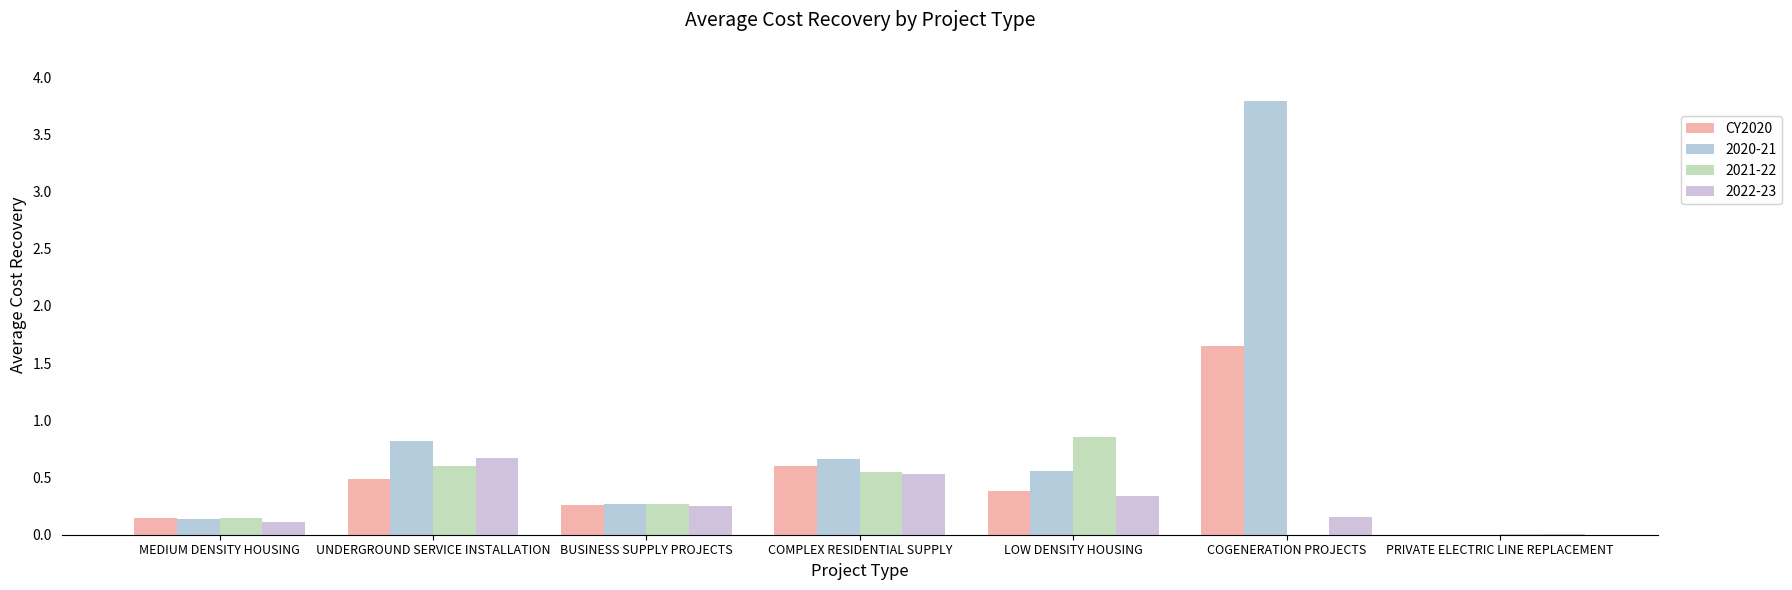

What is the label of the 4th bar from the right?

COMPLEX RESIDENTIAL SUPPLY